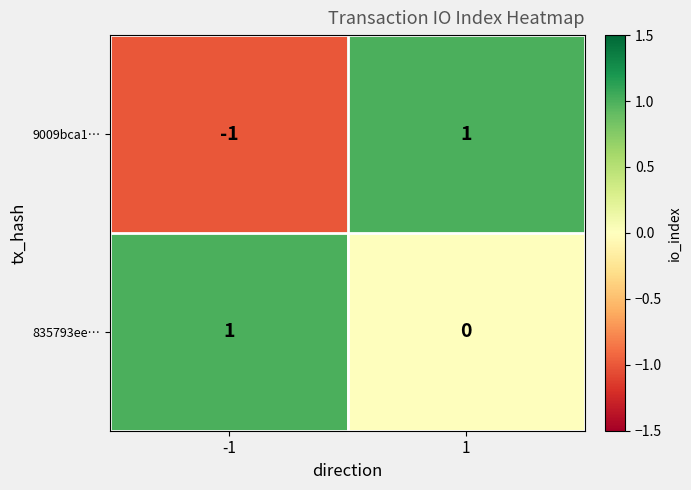

Between -1 and 1, which series saw the biggest shift?

9009bca1…